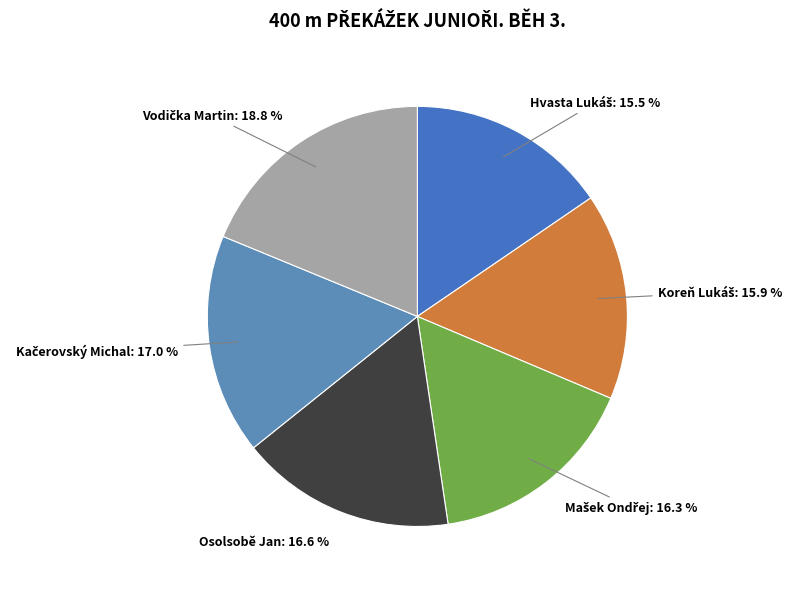

Count the number of slices in the pie.

6